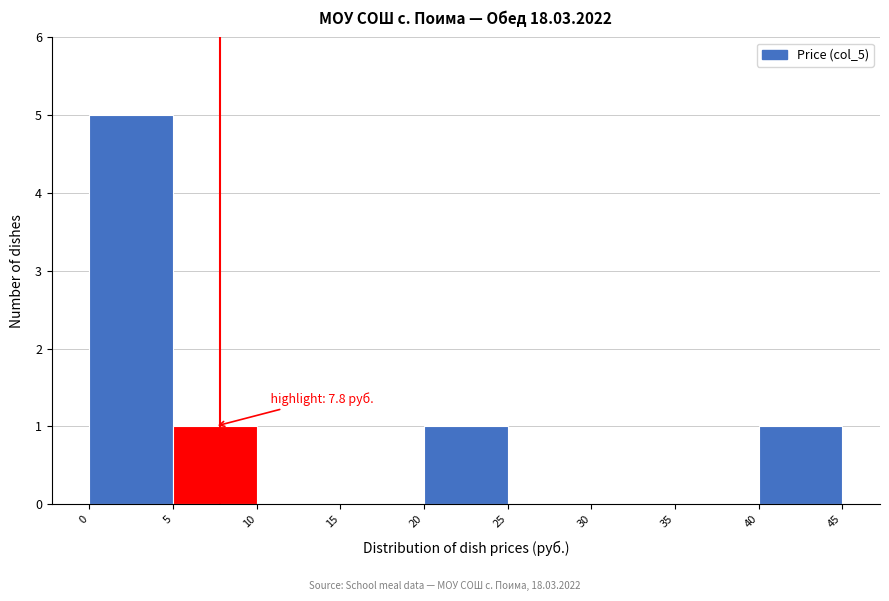

Over which range of the x-axis is the bar tallest?

0 to 5